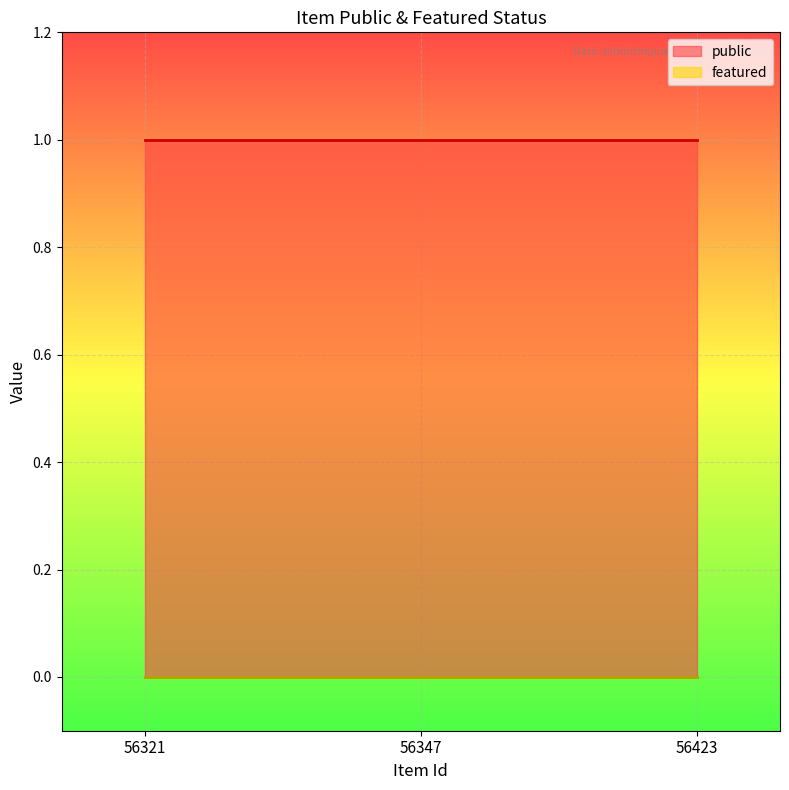

At 56347, list the series in order from largest to smallest.

public, featured